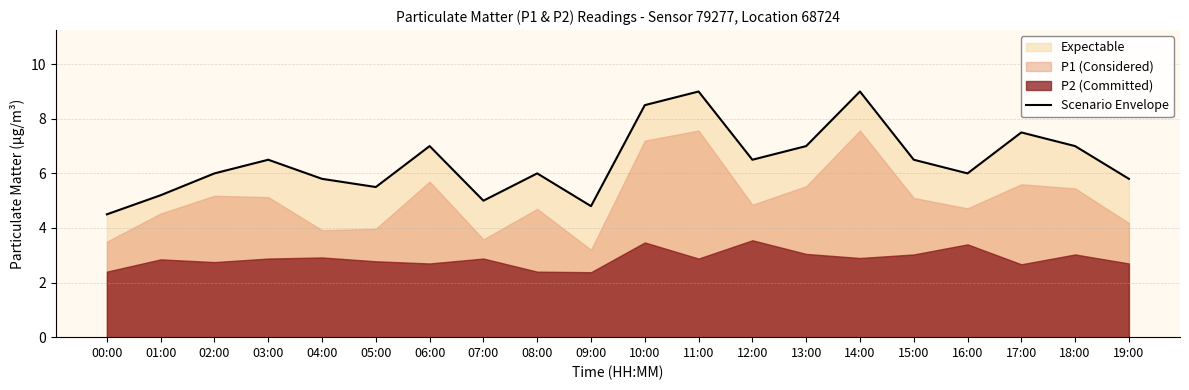

Which label corresponds to the smallest value in the chart?

00:00